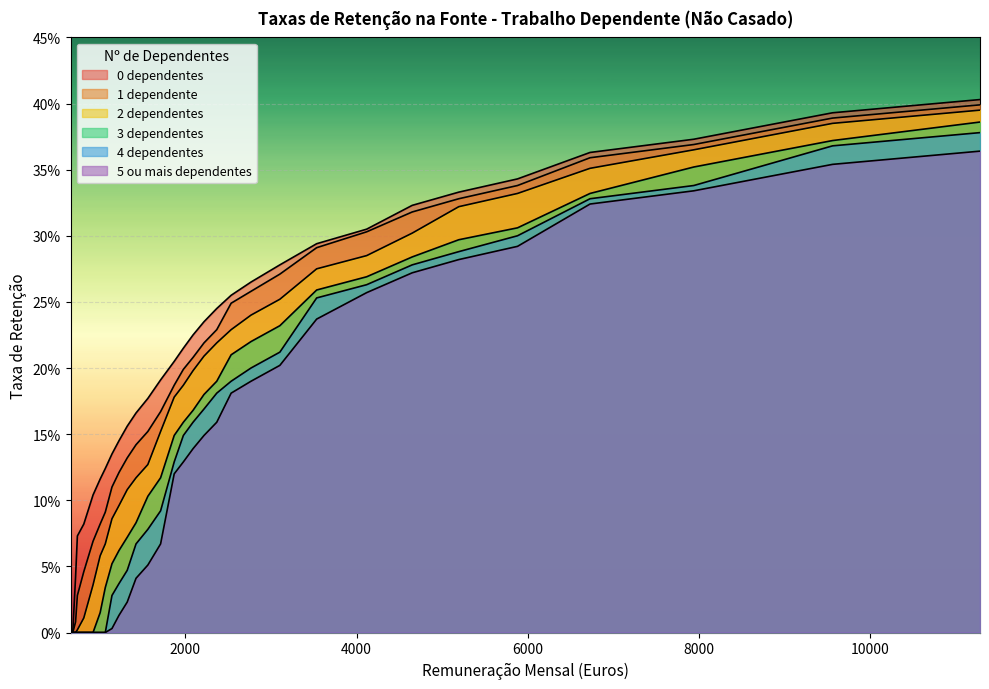

Reading left to right, what are all the values shown in this chart?

0 dependentes: 0.0	0.0	0.0	0.1	0.1	0.1	0.1	0.1	0.1	0.1	0.2	0.2	0.2	0.2	0.2	0.2	0.2	0.2	0.2	0.3	0.3	0.3	0.3	0.3	0.3	0.3	0.3	0.4	0.4	0.4	0.4
1 dependente: 0.0	0.0	0.0	0.0	0.0	0.1	0.1	0.1	0.1	0.1	0.1	0.1	0.2	0.2	0.2	0.2	0.2	0.2	0.2	0.2	0.3	0.3	0.3	0.3	0.3	0.3	0.3	0.4	0.4	0.4	0.4
2 dependentes: 0.0	0.0	0.0	0.0	0.0	0.0	0.1	0.1	0.1	0.1	0.1	0.1	0.1	0.2	0.2	0.2	0.2	0.2	0.2	0.2	0.2	0.3	0.3	0.3	0.3	0.3	0.3	0.4	0.4	0.4	0.4
3 dependentes: 0.0	0.0	0.0	0.0	0.0	0.0	0.0	0.0	0.1	0.1	0.1	0.1	0.1	0.1	0.1	0.2	0.2	0.2	0.2	0.2	0.2	0.2	0.3	0.3	0.3	0.3	0.3	0.3	0.4	0.4	0.4
4 dependentes: 0.0	0.0	0.0	0.0	0.0	0.0	0.0	0.0	0.0	0.0	0.0	0.1	0.1	0.1	0.1	0.1	0.2	0.2	0.2	0.2	0.2	0.2	0.3	0.3	0.3	0.3	0.3	0.3	0.3	0.4	0.4
5 ou mais dependentes: 0.0	0.0	0.0	0.0	0.0	0.0	0.0	0.0	0.0	0.0	0.0	0.0	0.1	0.1	0.1	0.1	0.1	0.1	0.2	0.2	0.2	0.2	0.2	0.3	0.3	0.3	0.3	0.3	0.3	0.4	0.4